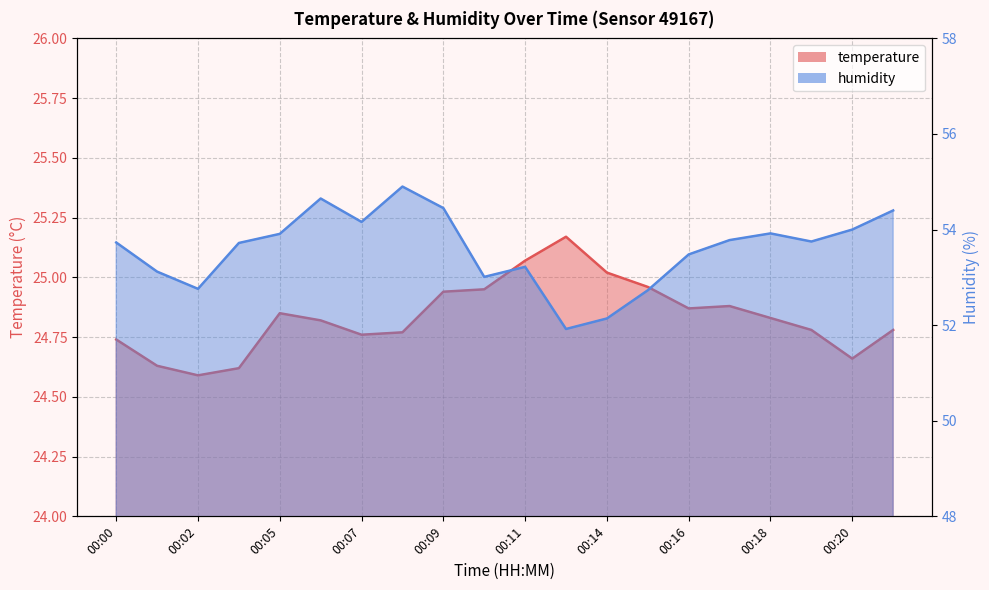

What is the approximate value of humidity at 00:14?

52.1